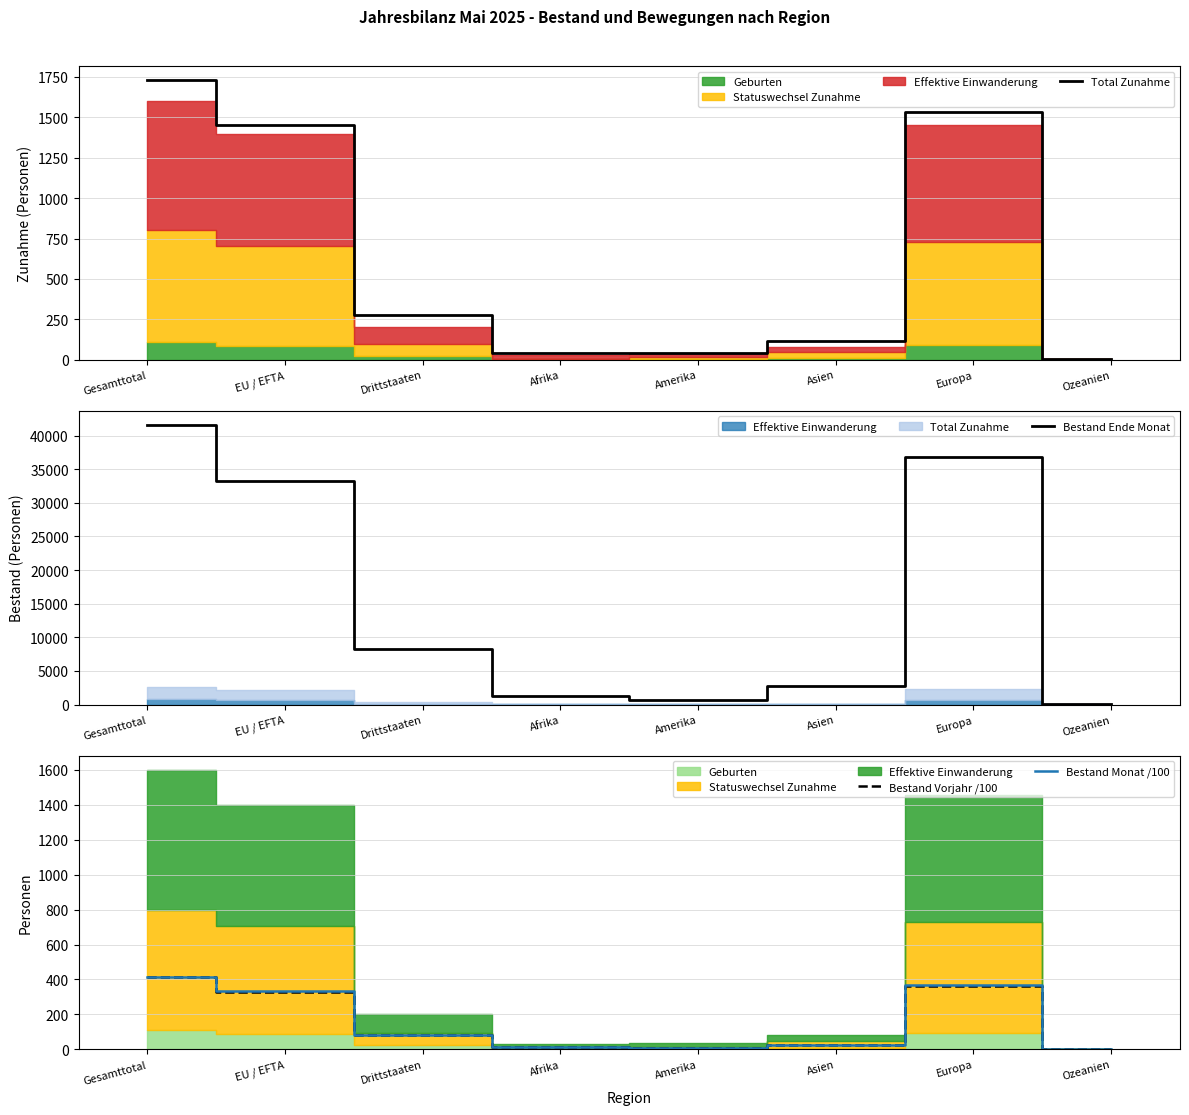

Rank the series at Ozeanien from lowest to highest value.

Bestand Vorjahr /100, Bestand Monat /100, Total Zunahme, Bestand Ende Monat